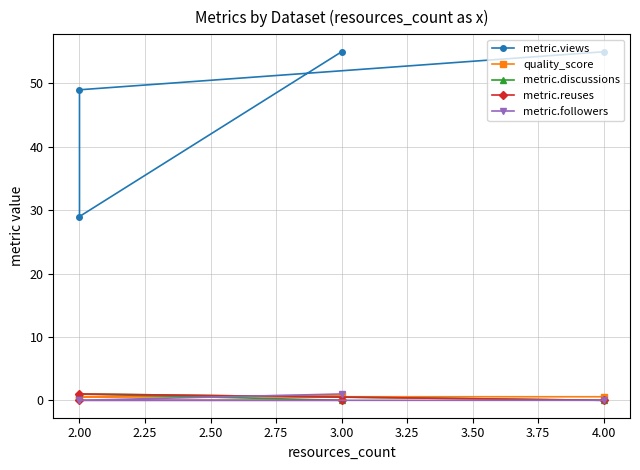

What is the average value of the metric.followers series?

0.2